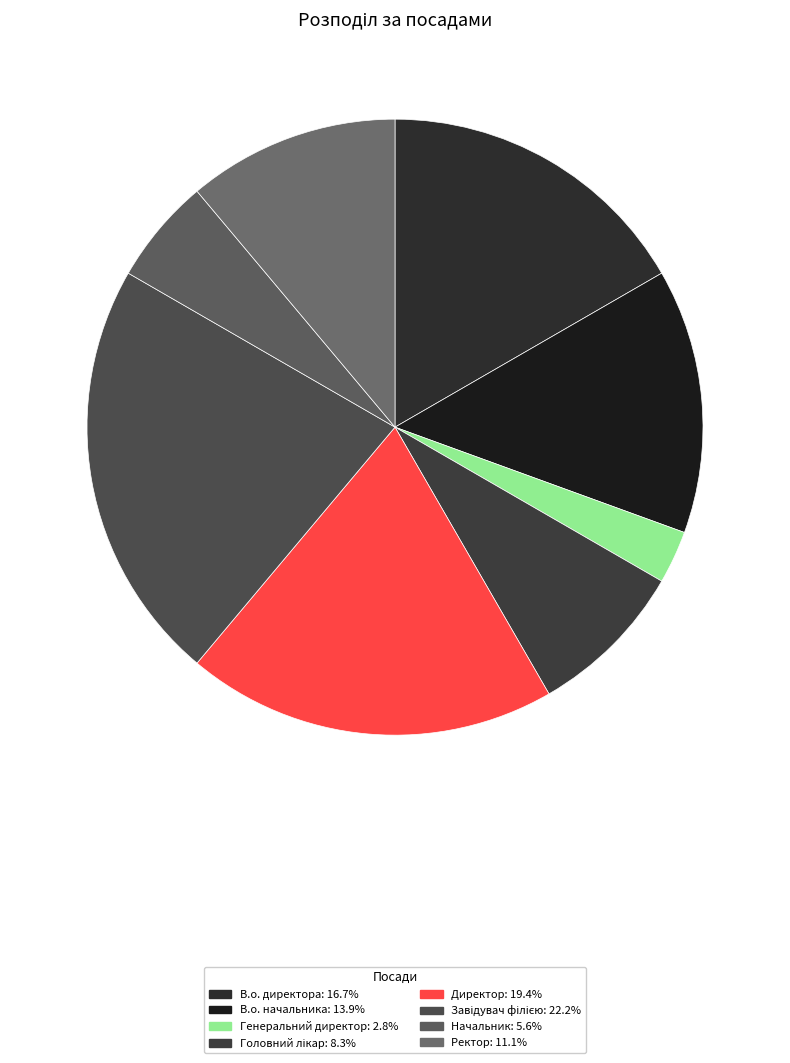

True or false: Ректор accounts for 1% of the total.

False